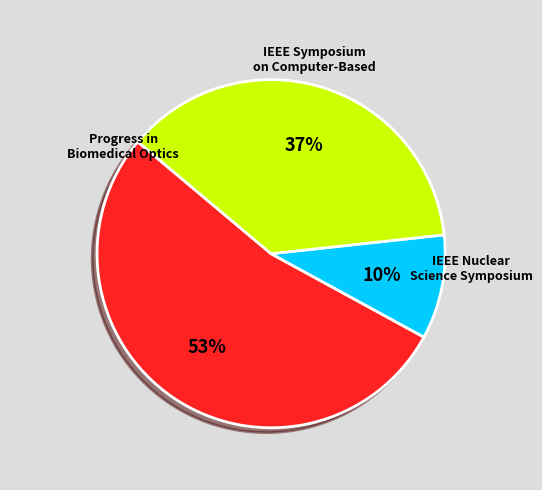

Count the number of slices in the pie.

3